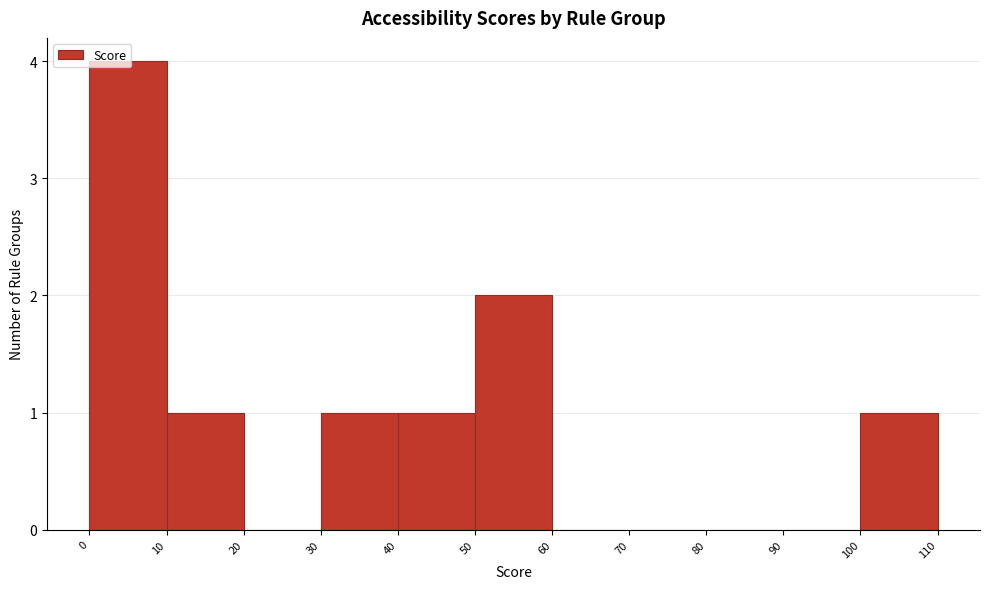

Reading left to right, transcribe this chart: for each bar, give the range it covers on the x-axis and its height. The values are not printed on the chart, so give them approximately, as read against the axis.

0 to 10: 4
10 to 20: 1
20 to 30: 0
30 to 40: 1
40 to 50: 1
50 to 60: 2
60 to 70: 0
70 to 80: 0
80 to 90: 0
90 to 100: 0
100 to 110: 1